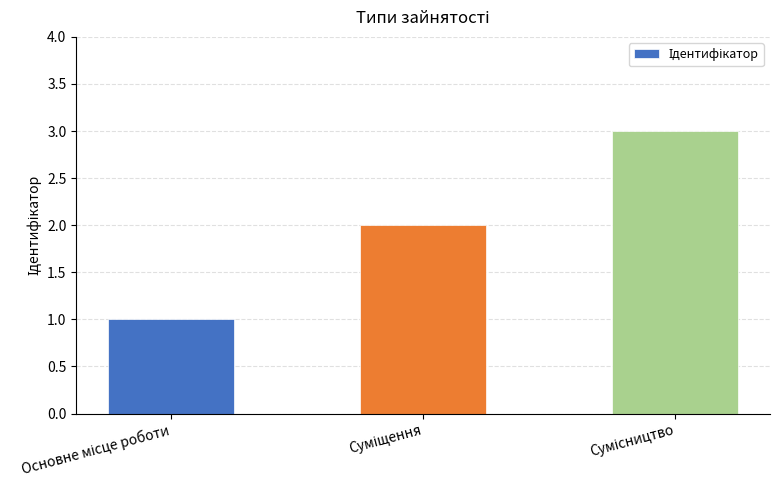

Reading right to left, what are all the values shown in this chart?

3	2	1